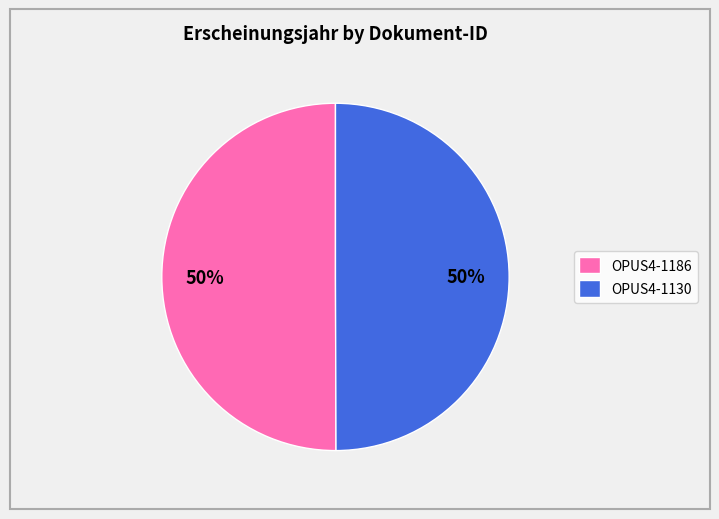

What percentage is the OPUS4-1130 slice, to the nearest percent?

50%